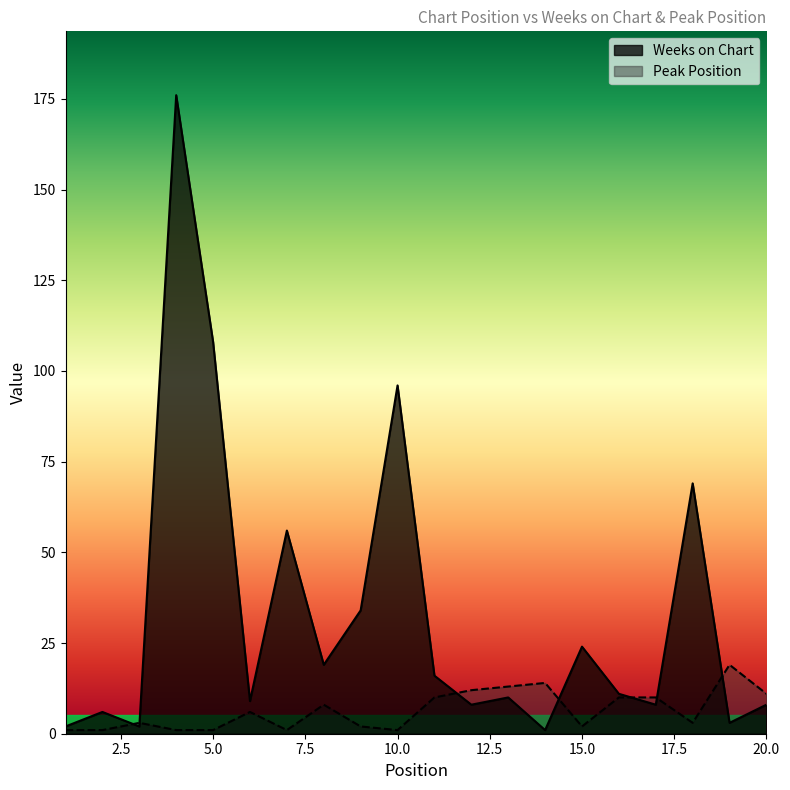

At which category does the chart reach its minimum across all series?

14